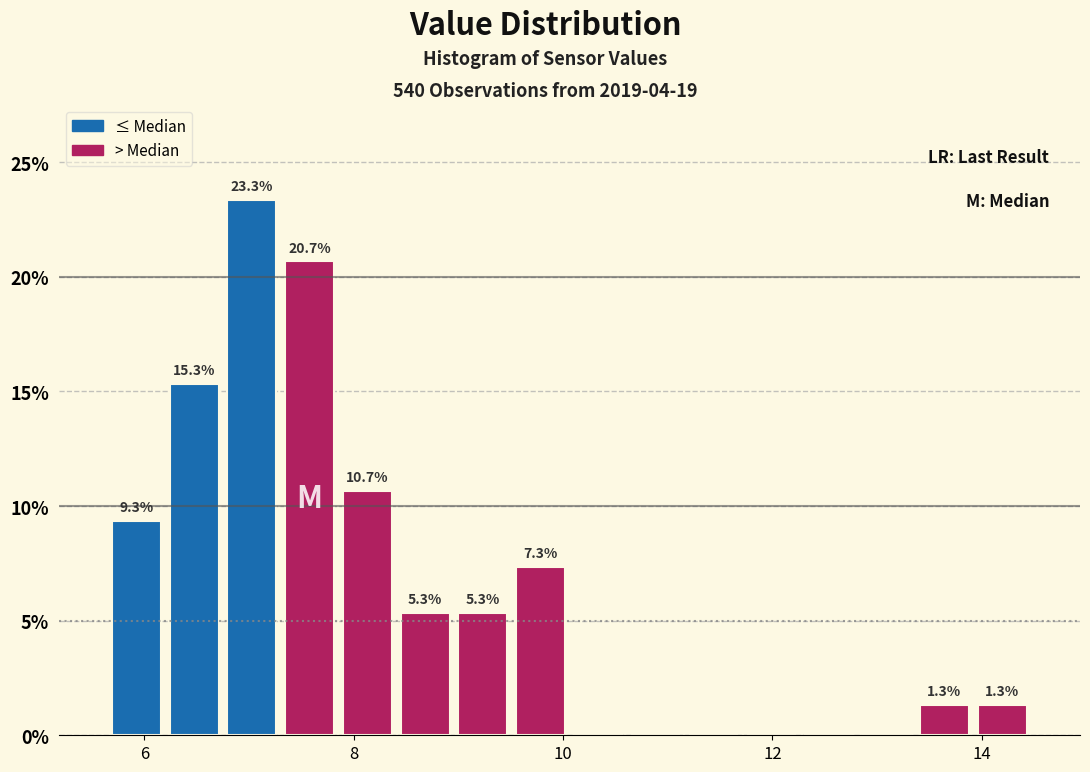

Read against the x-axis, roughly where is the centre of the tallest bar?

7.0